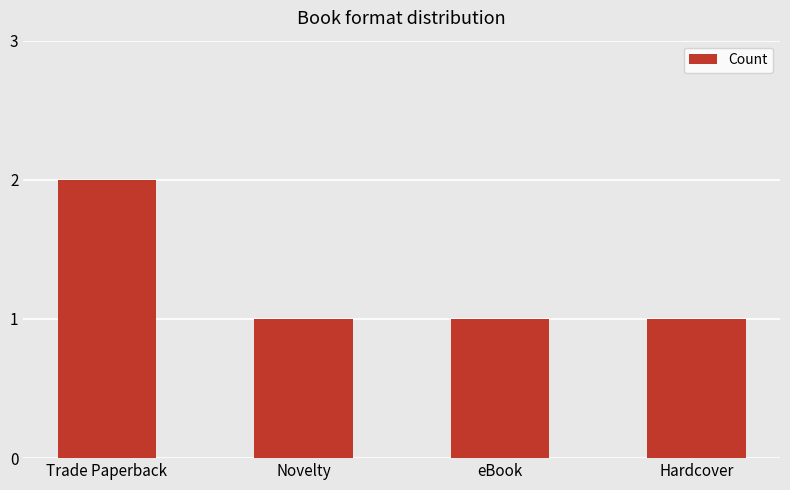

What is the value of the 4th bar from the left?

1